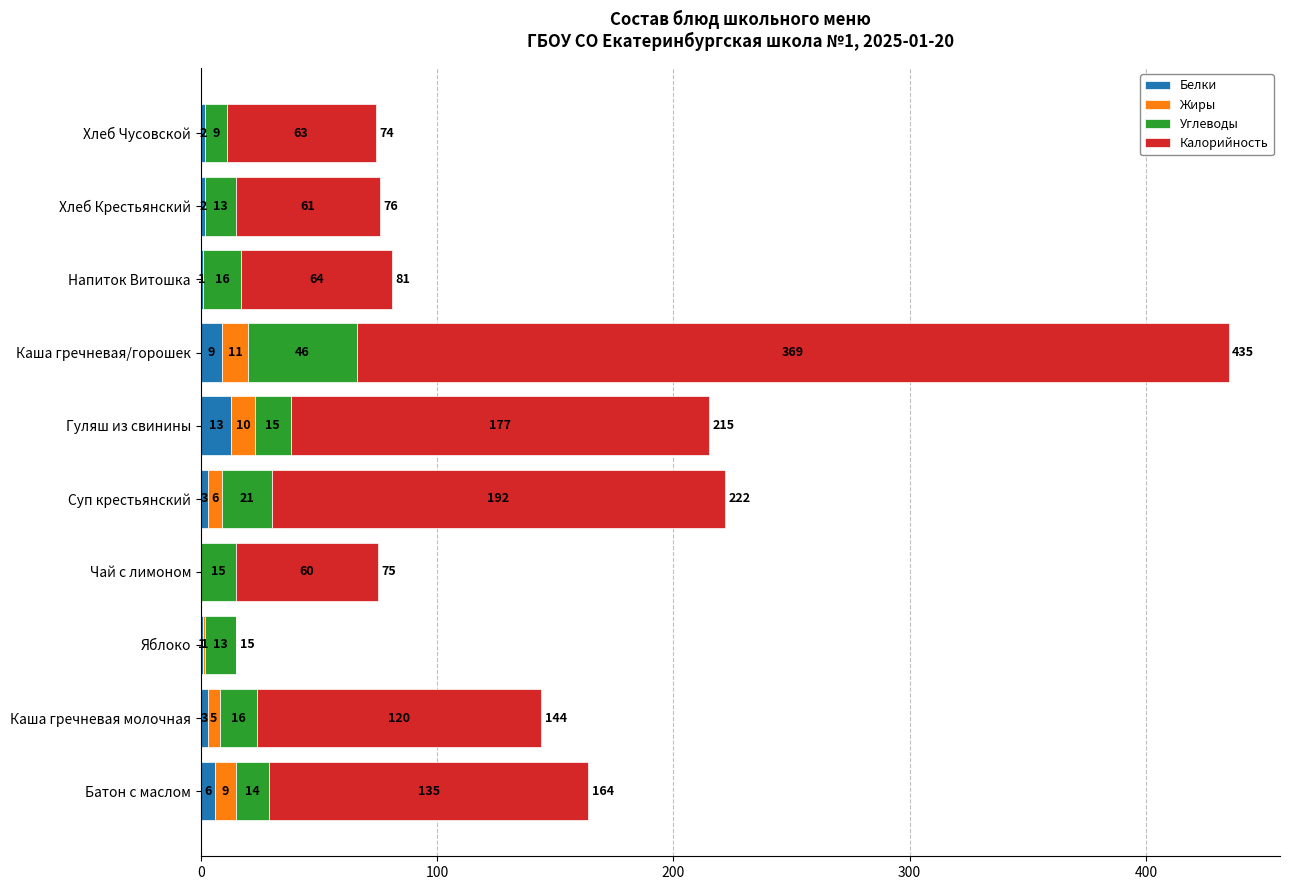

How many values in Белки are above zero?

9